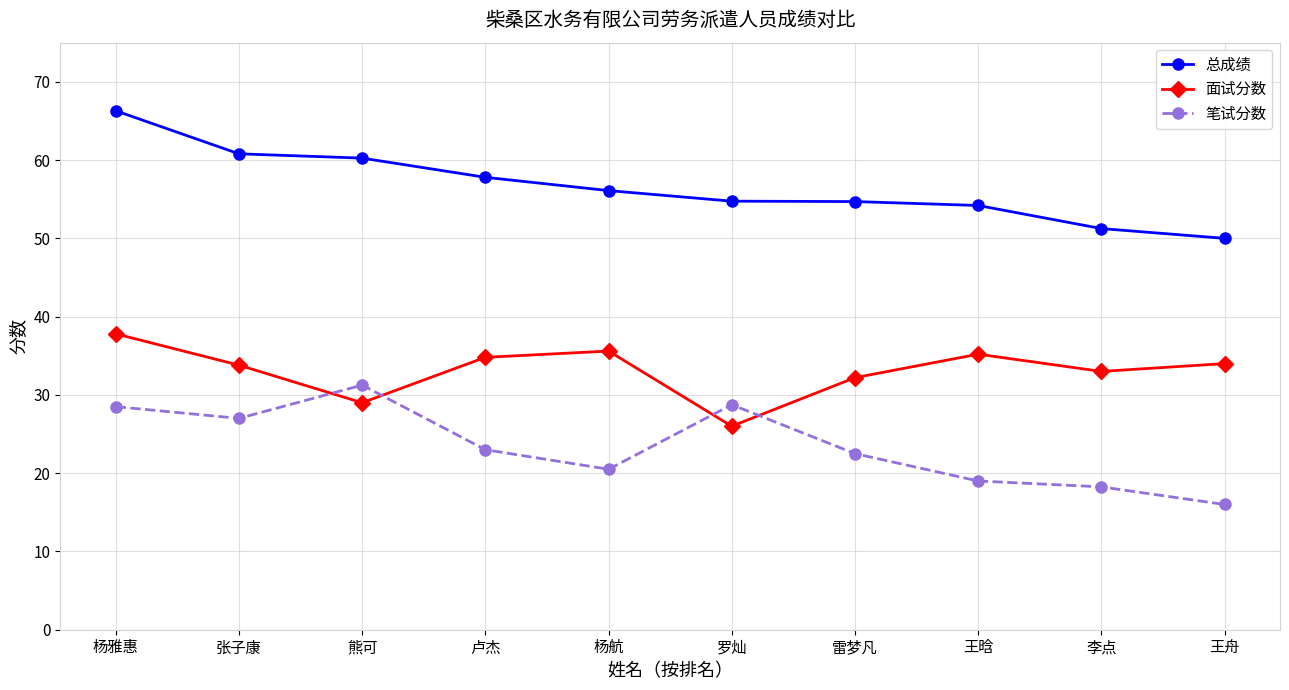

What is the sum of all 笔试分数 values?

234.8